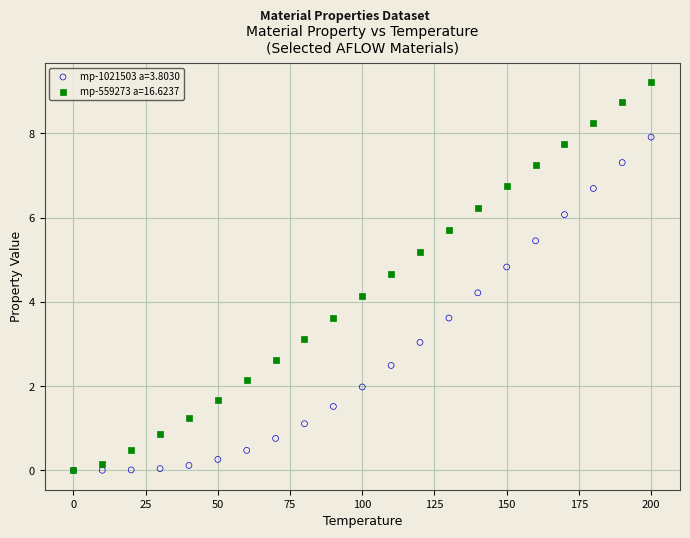

What are all the series names shown in the legend?

mp-1021503 a=3.8030, mp-559273 a=16.6237